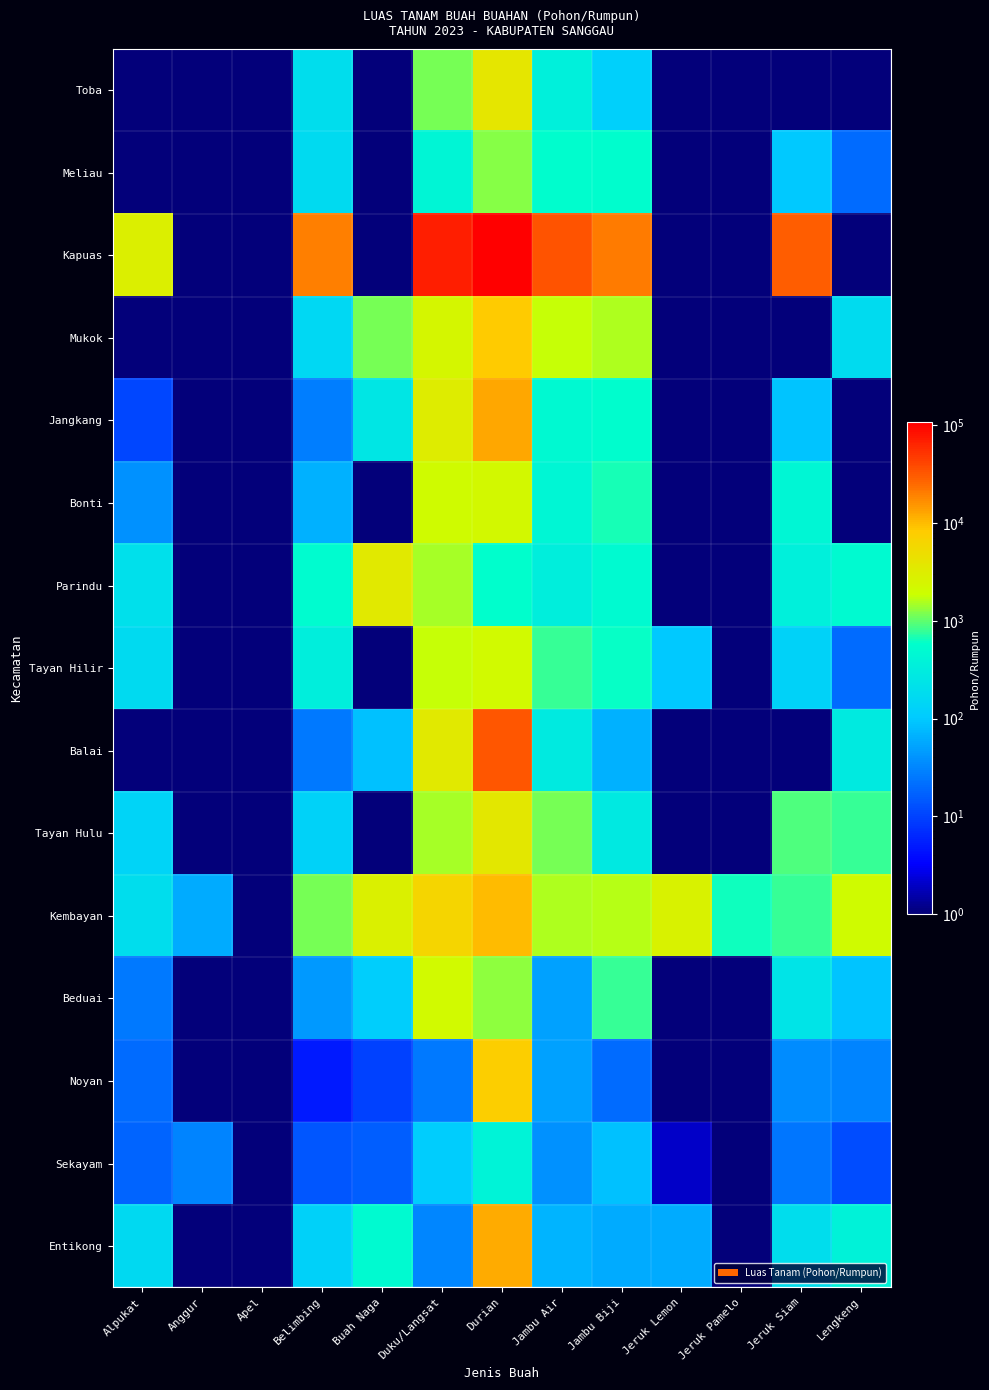

Which series has the largest range (max minus min)?

Kapuas